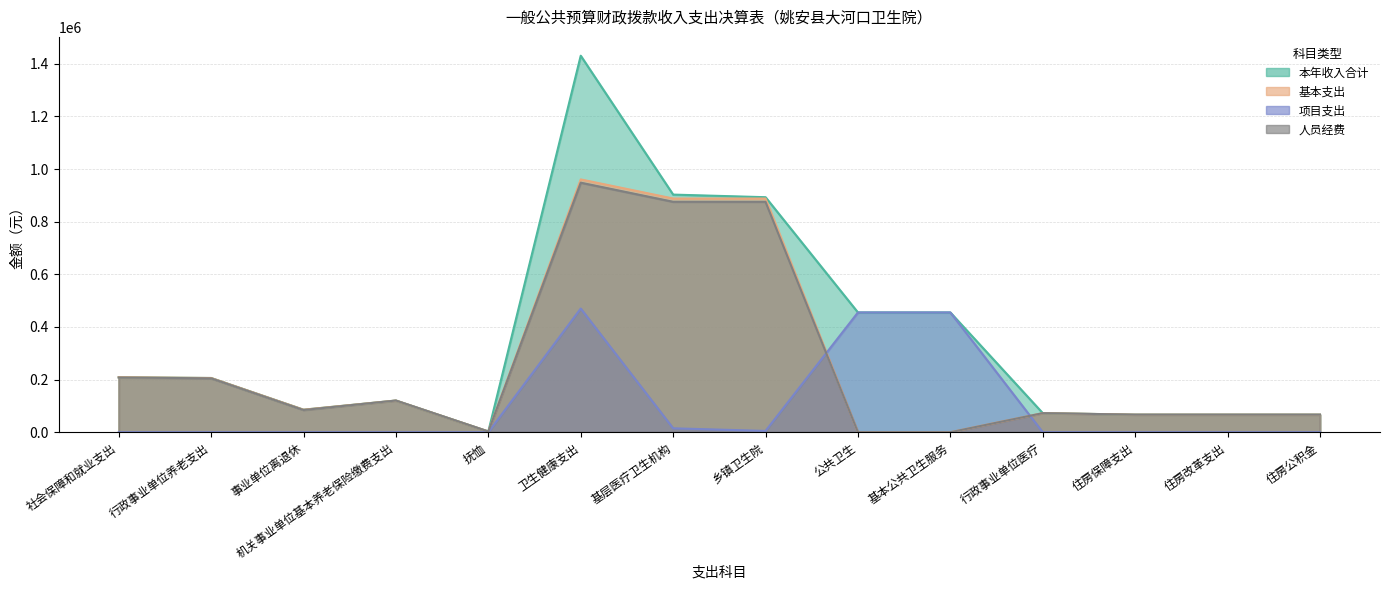

Where do 人员经费 and 项目支出 first cross each other?

乡镇卫生院 and 公共卫生